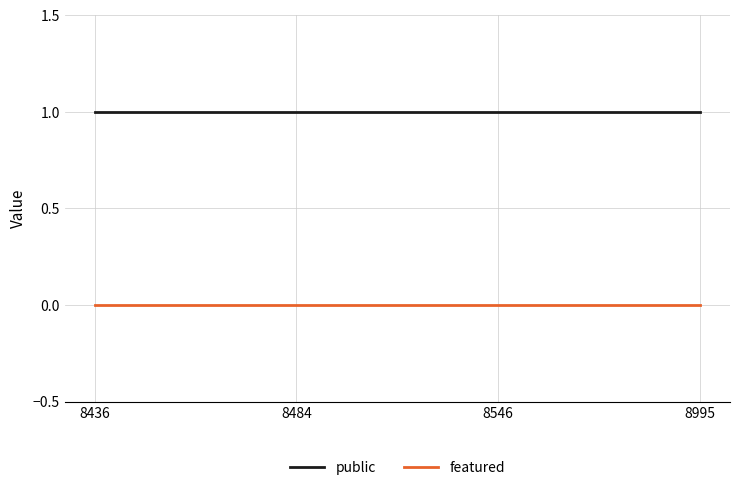

What is the difference between the highest and lowest values at 8436?

1